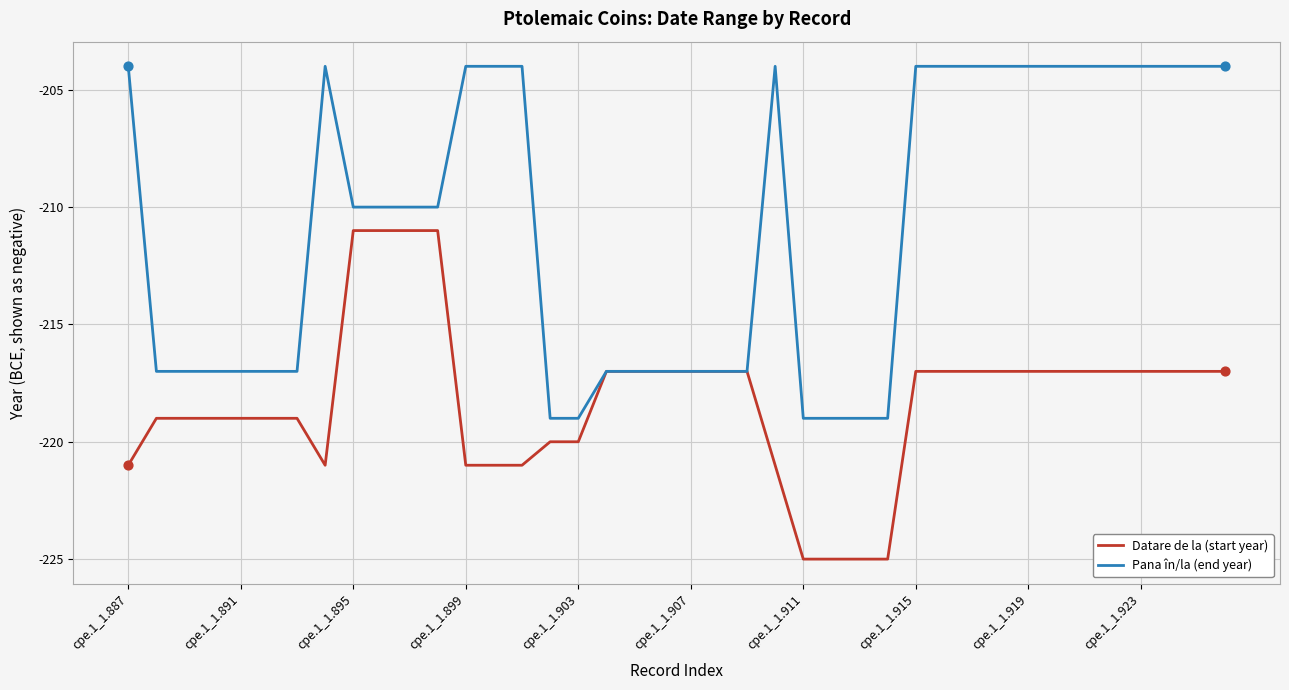

Which series has the largest total across all categories?

Pana în/la (end year)